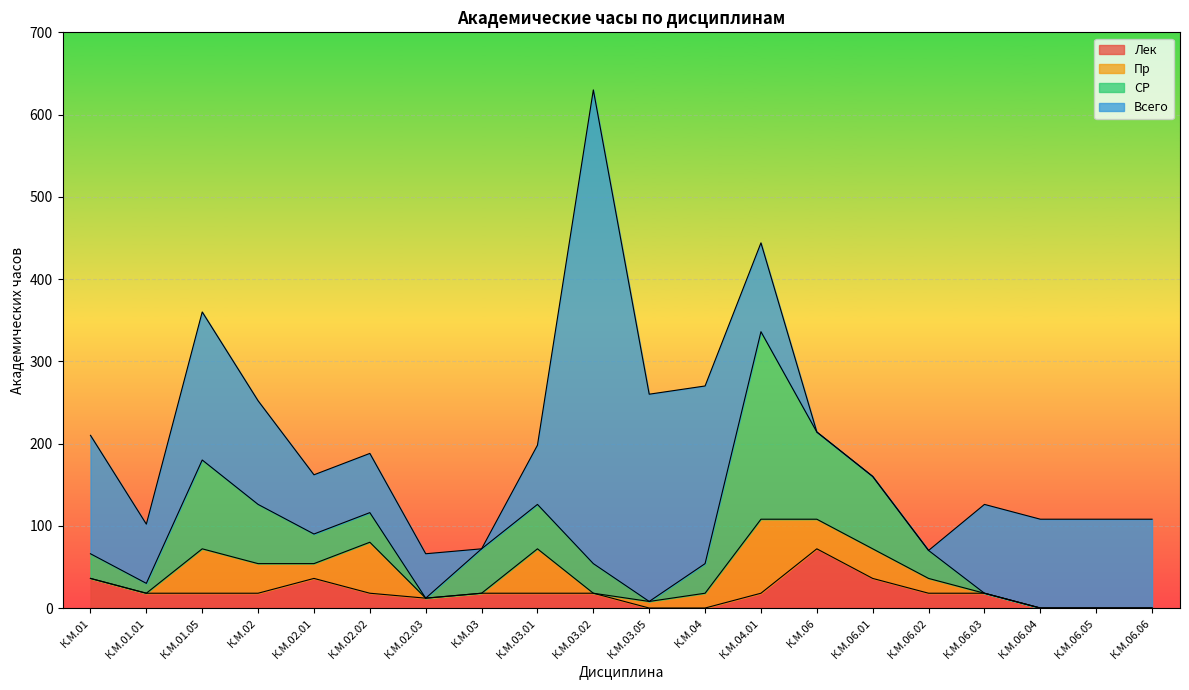

Which series ends up on top after the final intersection of Лек and Всего?

Всего